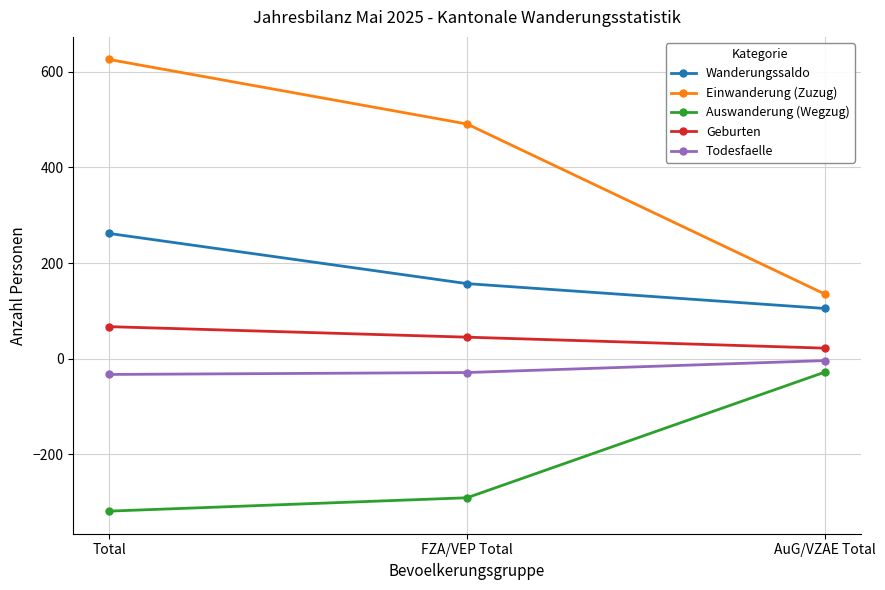

What is the difference between the Auswanderung (Wegzug) values at FZA/VEP Total and AuG/VZAE Total?

263